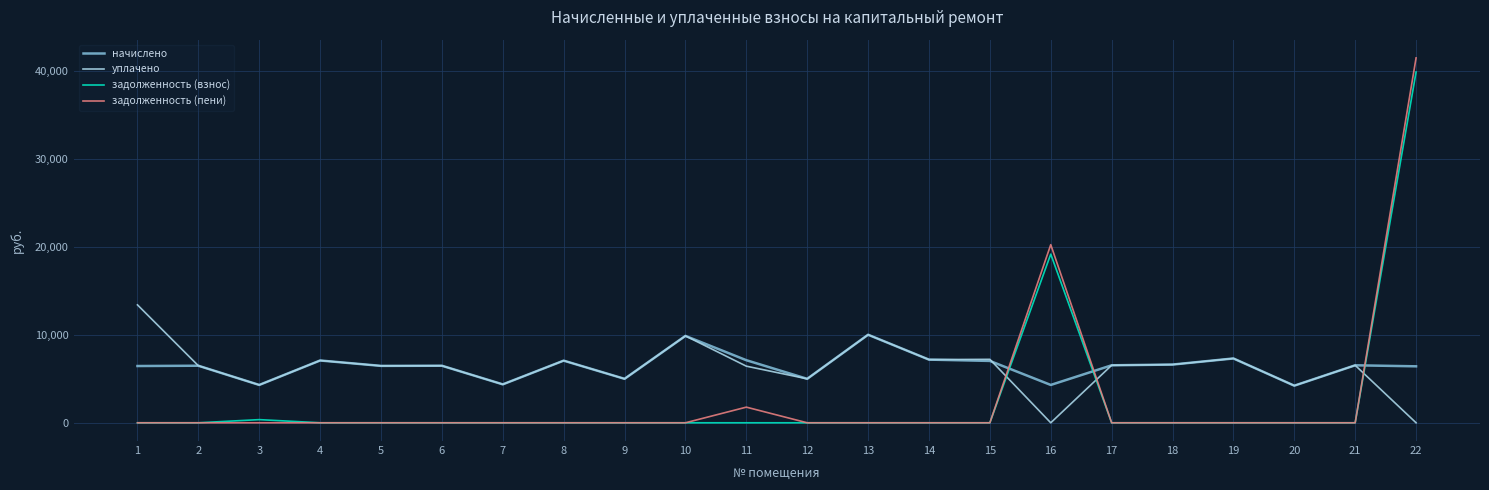

Count the number of categories in the chart.

22